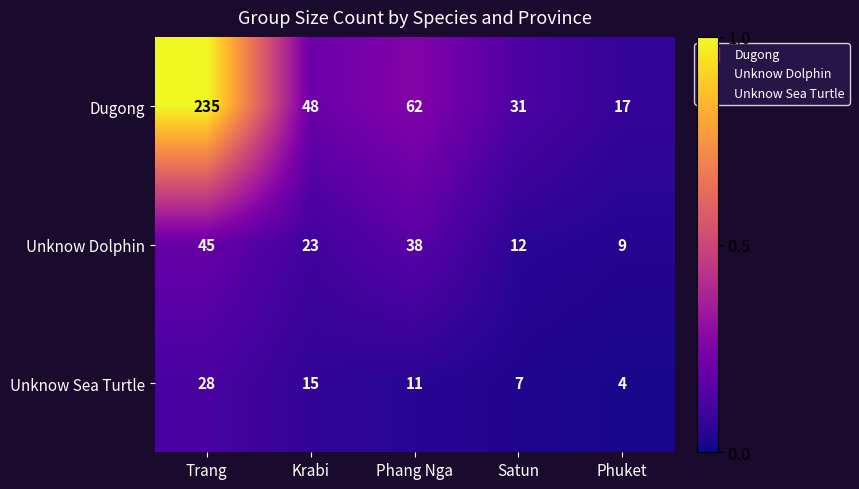

Which series has the largest total across all categories?

Dugong